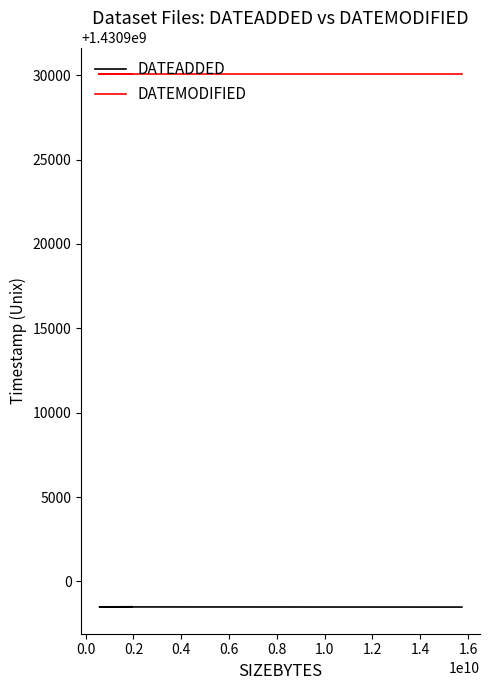

Is it true that DATEADDED equals 1430898504 at 0.2?

True